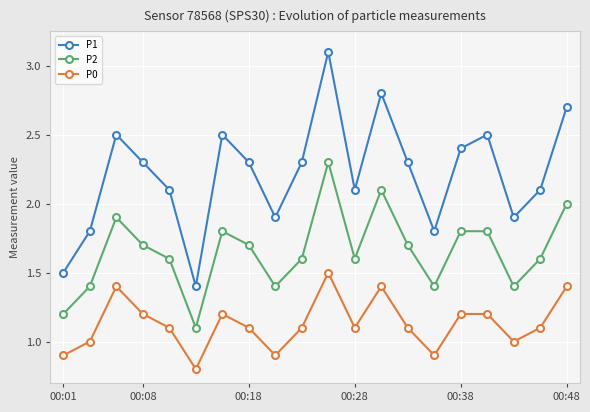

True or false: P1 and P2 cross at least once.

False